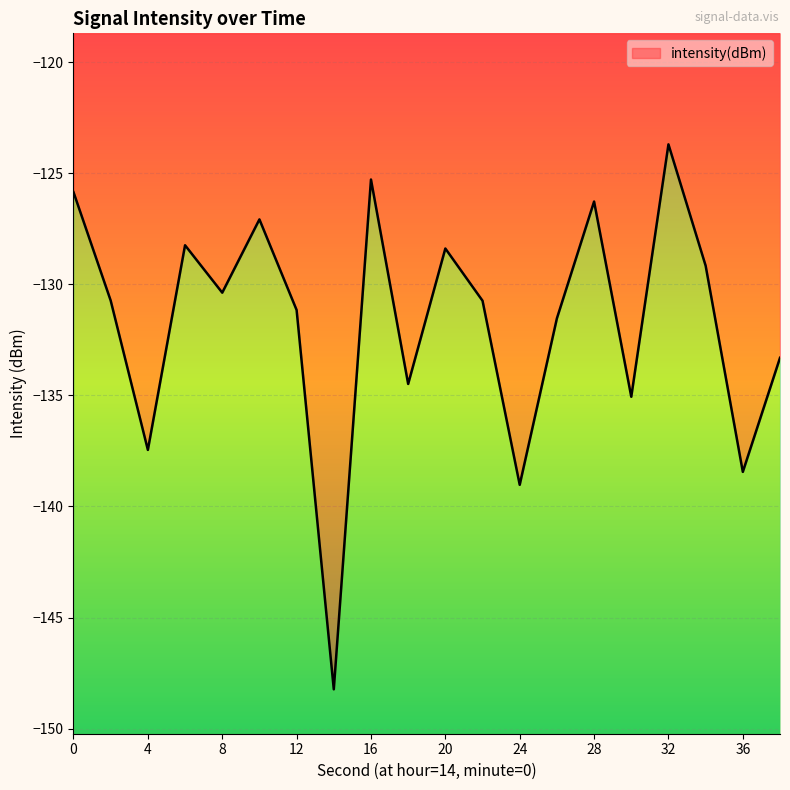

What is the change in value from 6 to 16?

+3.0